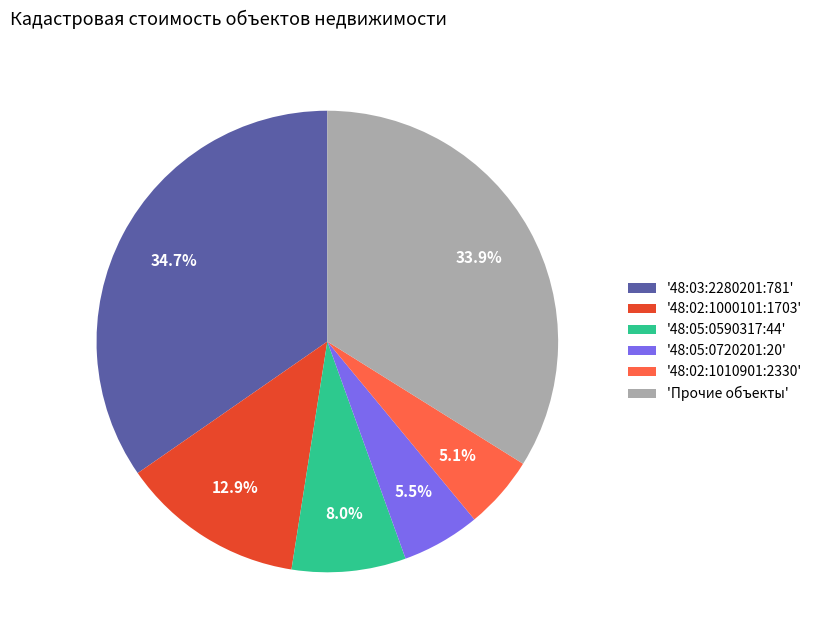

What is the ratio of the value at '48:02:1000101:1703' to the value at 'Прочие объекты'?

0.4